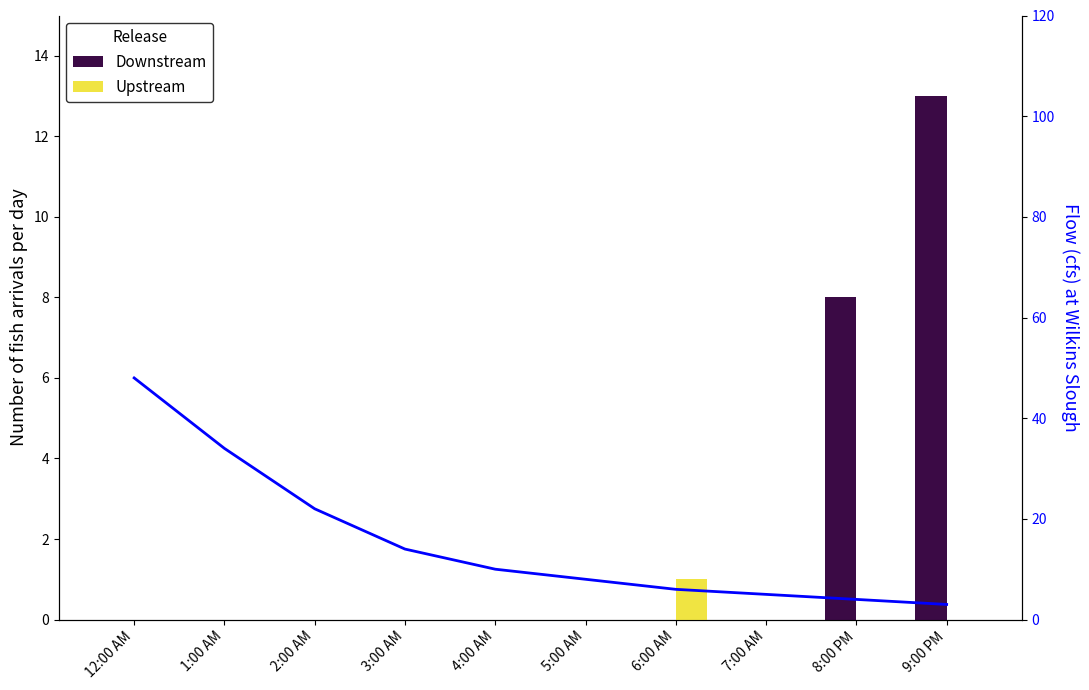

The Upstream series shows 1 at 6:00 AM. True or false?

True